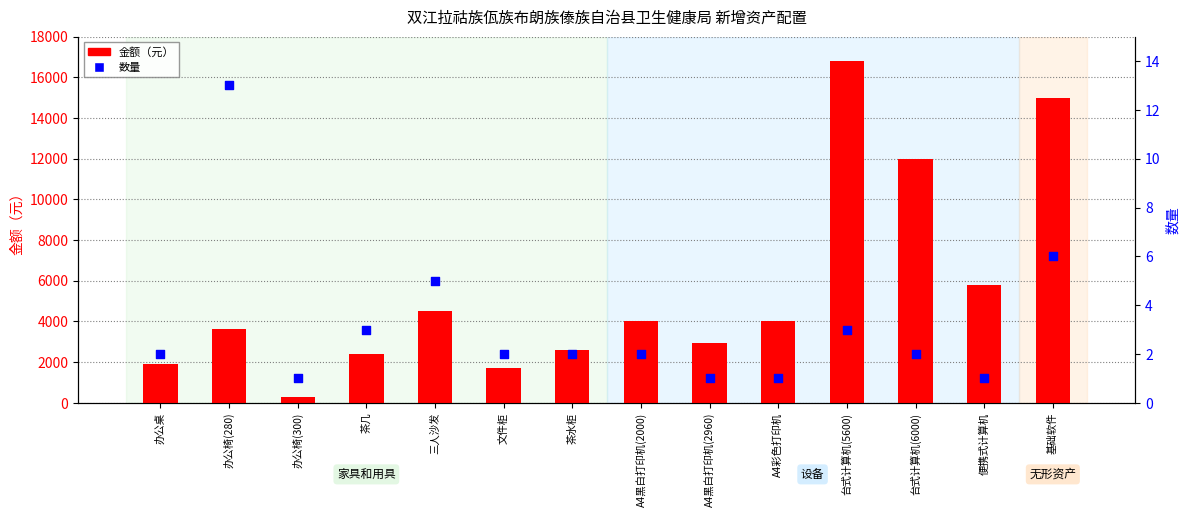

What are all the series names shown in the legend?

金额（元）, 数量